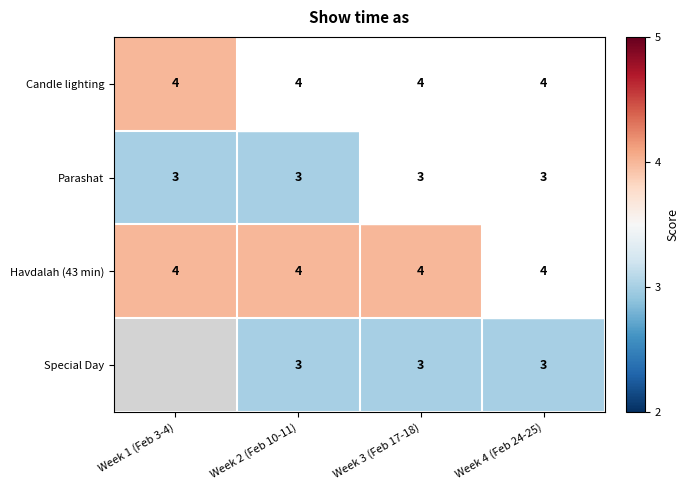

The value of Candle lighting at Week 4 (Feb 24-25) is 4. True or false?

True